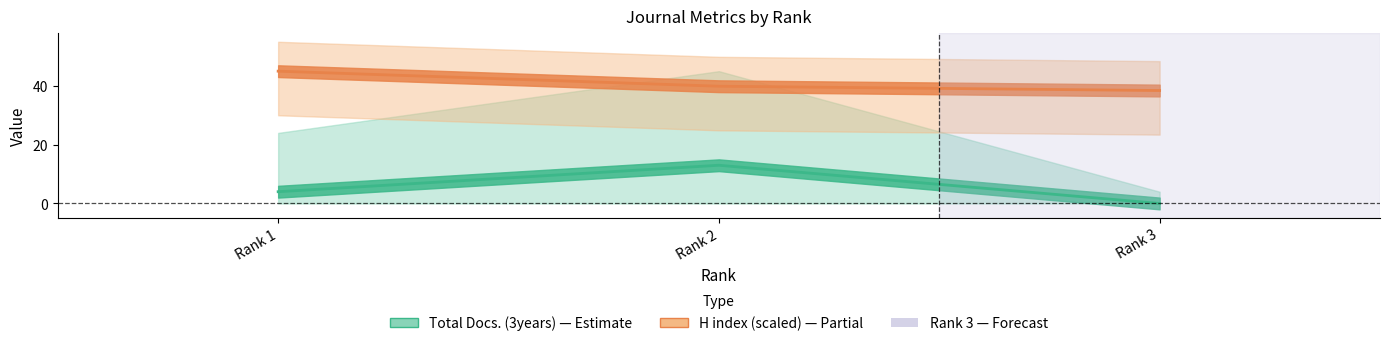

Reading left to right, list all the values displayed in this chart.

Total Docs. (2000): Rank 1=4.0	Rank 2=13.0	Rank 3=0.0
H index: Rank 1=45.0	Rank 2=39.9	Rank 3=38.4